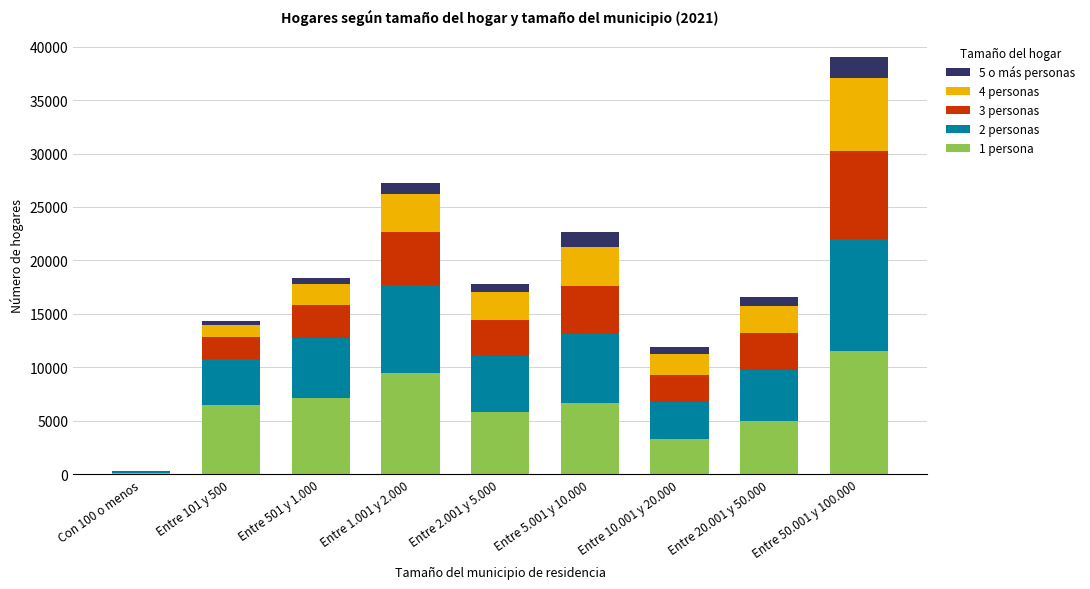

At which category is the sum across all series the highest?

Entre 50.001 y 100.000